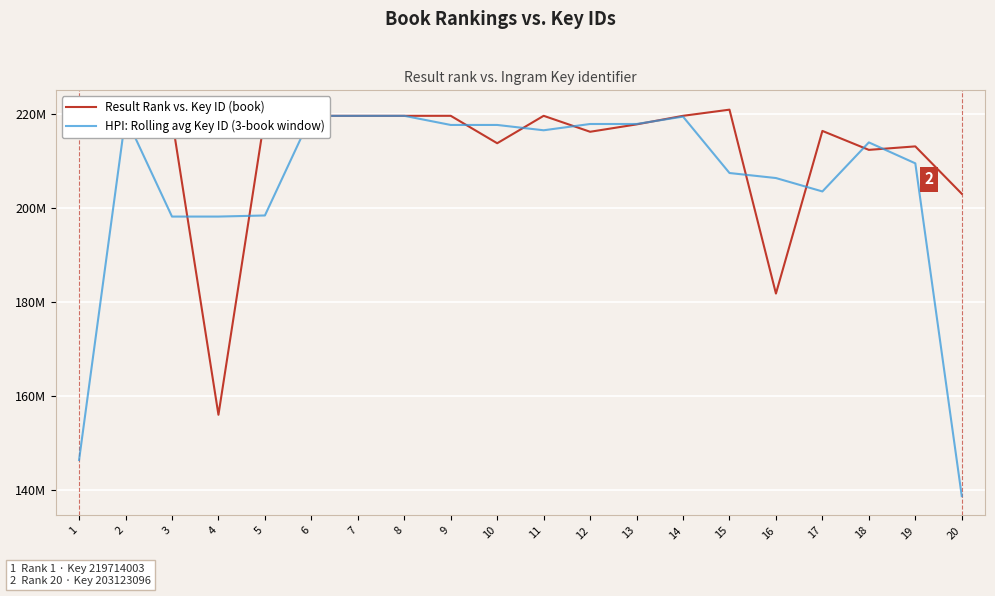

What is the difference between the Result Rank vs. Key ID (book) values at 7 and 17?

3212370.0